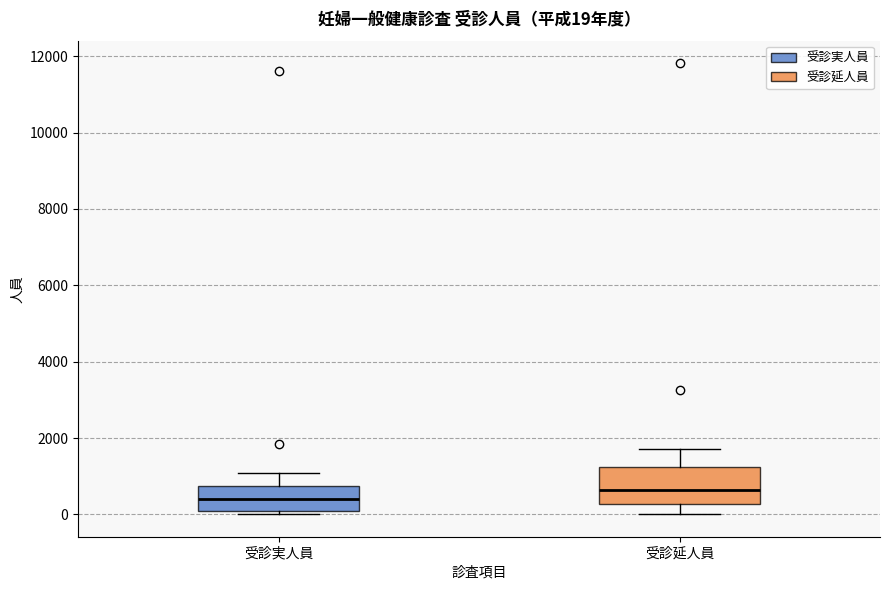

Comparing the boxes themselves (not the whiskers), which one is the tallest?

受診延人員